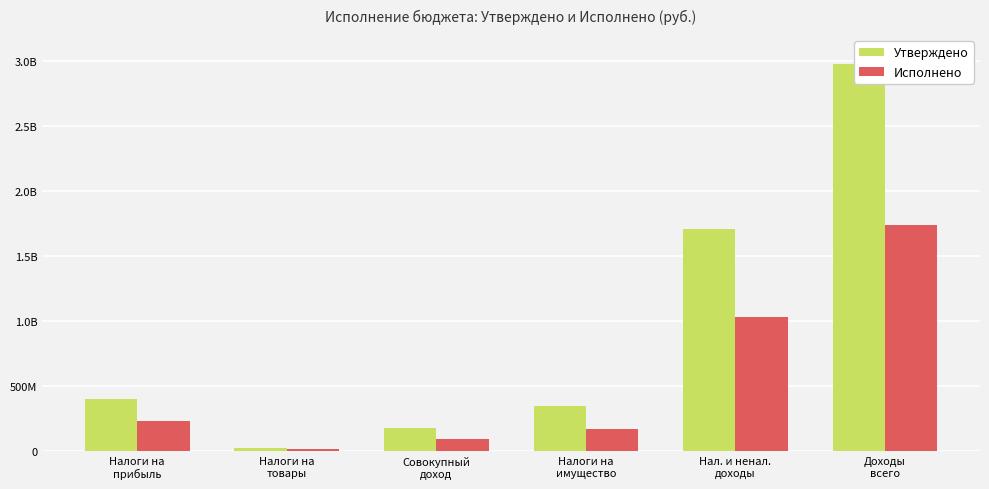

What is the value of the Утверждено bar at the 2nd from the left?

27611500.0